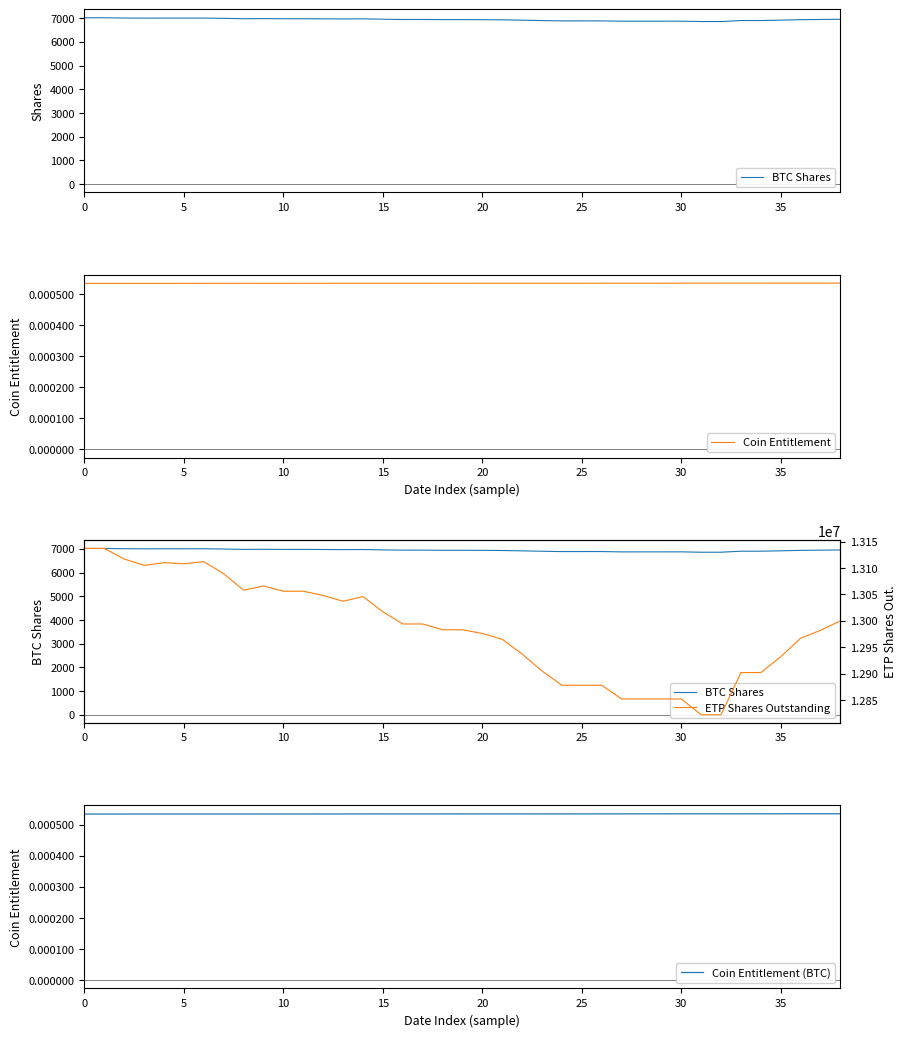

How many lines are shown in the chart?

4